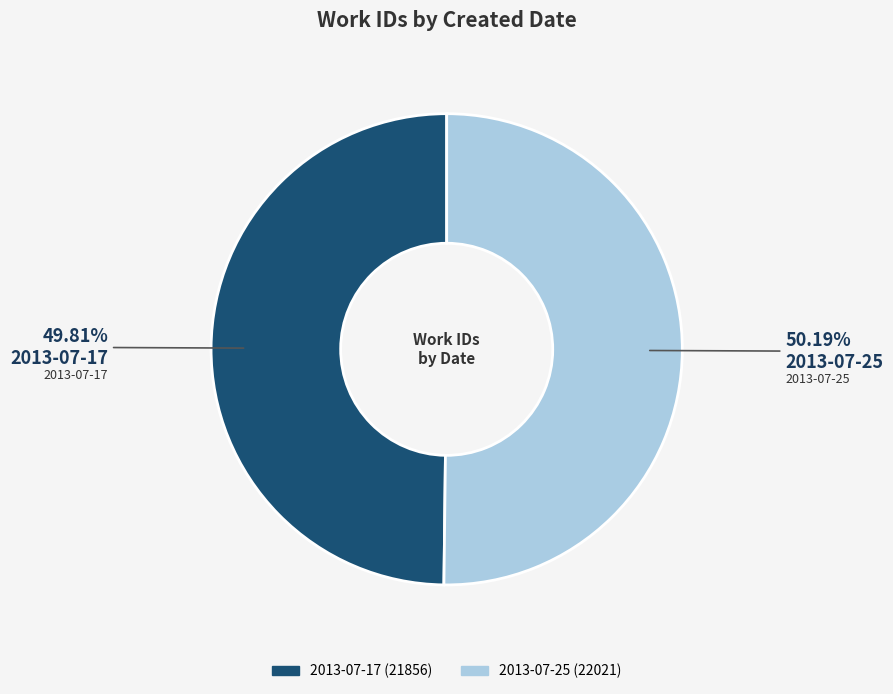

Count the number of slices in the pie.

2